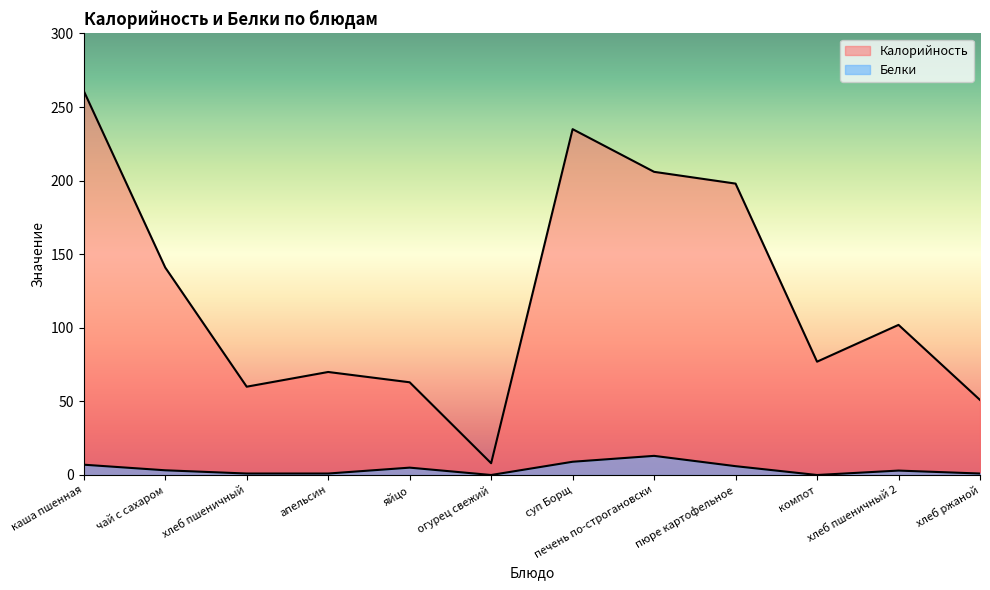

At which category does the chart reach its minimum across all series?

огурец свежий